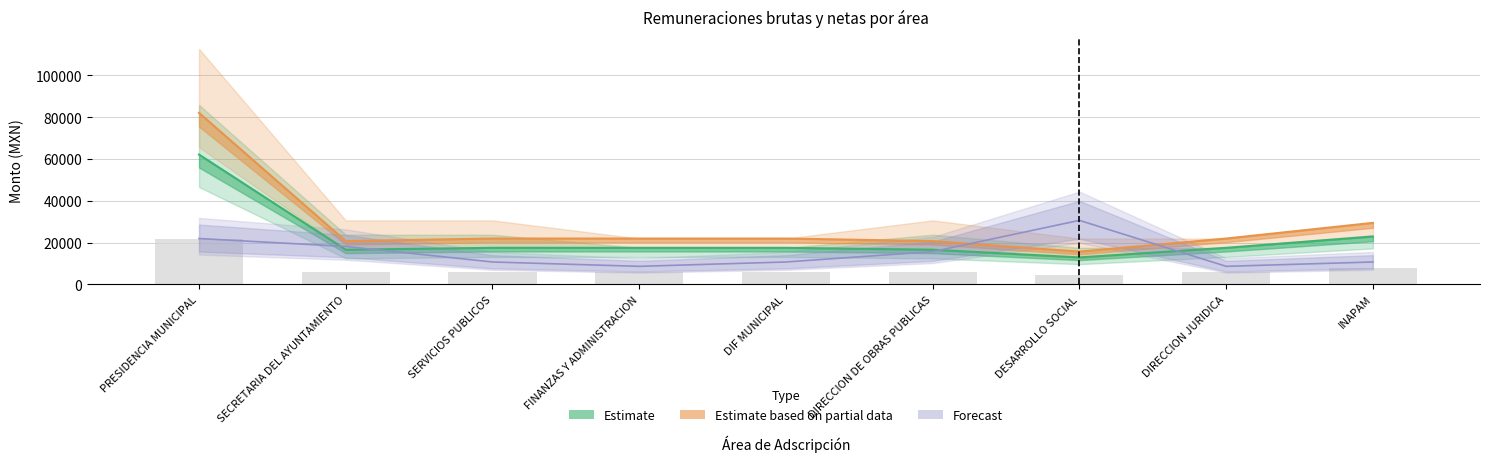

Reading left to right, extract all data points from this chart.

Remuneración Bruta: PRESIDENCIA MUNICIPAL=82090.9	SECRETARIA DEL AYUNTAMIENTO=20706.0	SERVICIOS PUBLICOS=21940.4	FINANZAS Y ADMINISTRACION=21940.4	DIF MUNICIPAL=21940.4	DIRECCION DE OBRAS PUBLICAS=20706.0	DESARROLLO SOCIAL=15673.9	DIRECCION JURIDICA=21940.4	INAPAM=29442.0
Remuneración Neta: PRESIDENCIA MUNICIPAL=62142.3	SECRETARIA DEL AYUNTAMIENTO=16587.3	SERVICIOS PUBLICOS=17491.4	FINANZAS Y ADMINISTRACION=17491.4	DIF MUNICIPAL=17491.4	DIRECCION DE OBRAS PUBLICAS=16587.3	DESARROLLO SOCIAL=12901.7	DIRECCION JURIDICA=17491.4	INAPAM=22924.9
Bruta Upper: PRESIDENCIA MUNICIPAL=21749.8	SECRETARIA DEL AYUNTAMIENTO=5805.5	SERVICIOS PUBLICOS=6122.0	FINANZAS Y ADMINISTRACION=6122.0	DIF MUNICIPAL=6122.0	DIRECCION DE OBRAS PUBLICAS=5805.5	DESARROLLO SOCIAL=4515.6	DIRECCION JURIDICA=6122.0	INAPAM=8023.7